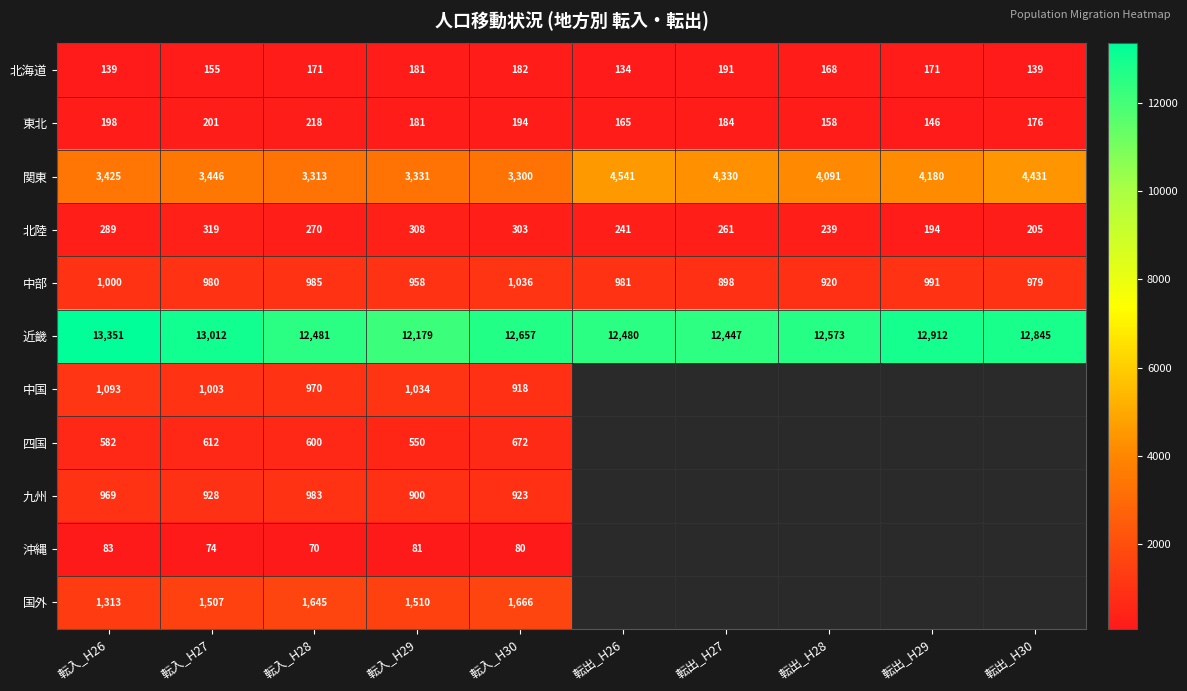

Where does the 北陸 series first go above 270?

転入_H26